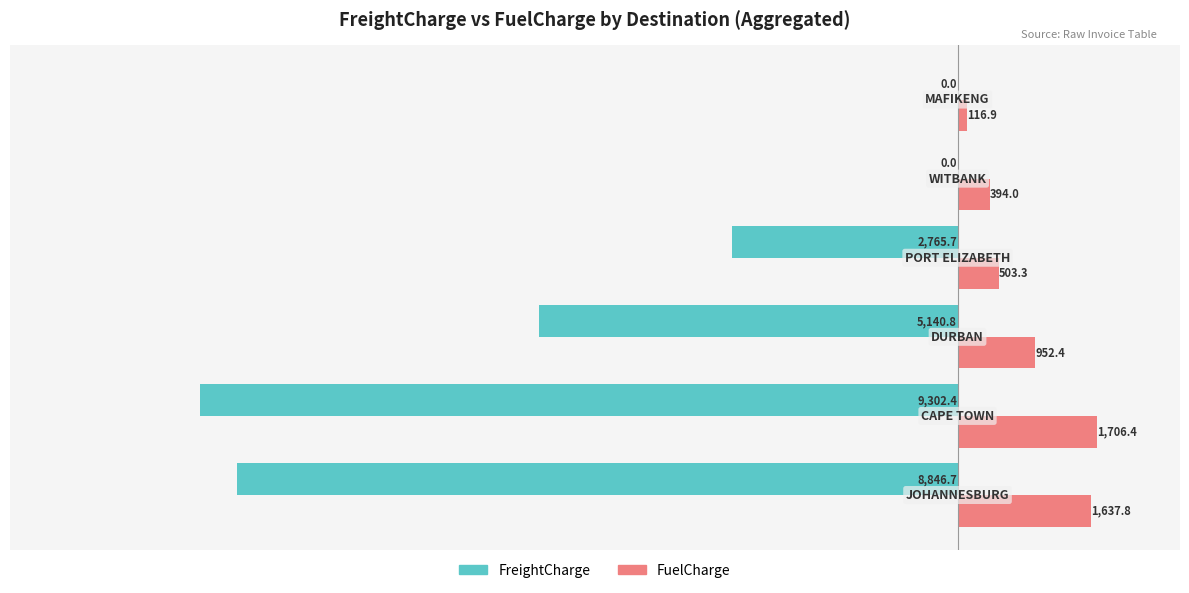

What is the greatest value displayed?

1706.4